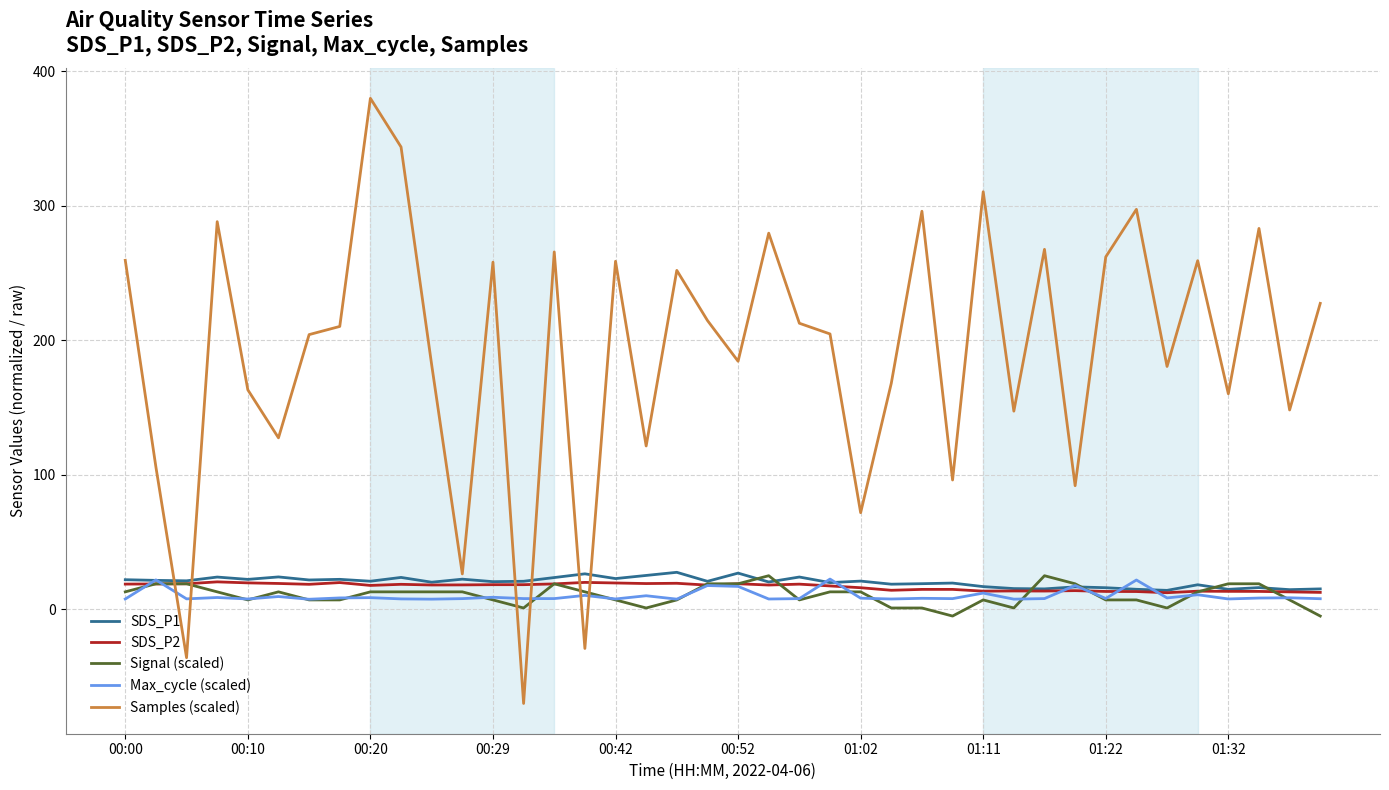

What is the smallest value displayed?

-70.0